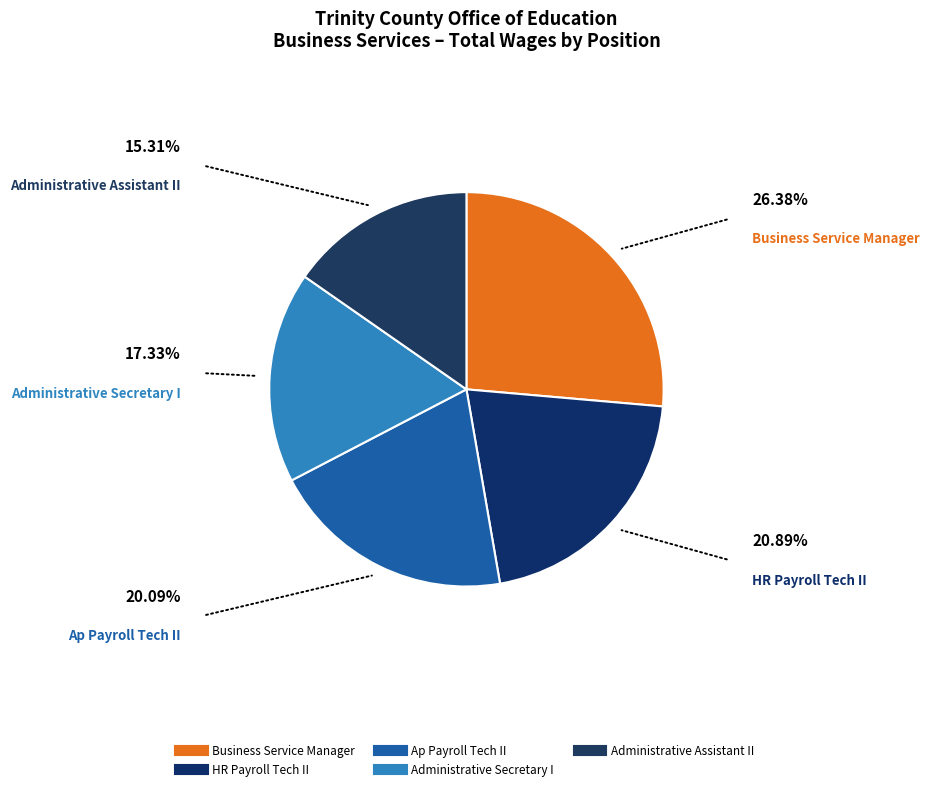

Is HR Payroll Tech II the majority of the pie?

No